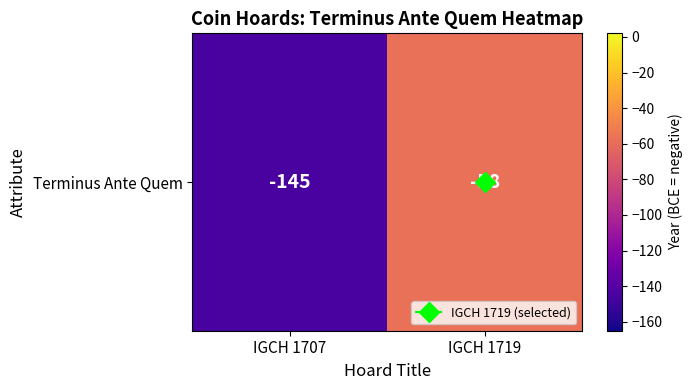

What is the sum of the values at IGCH 1719 and IGCH 1707?

-203